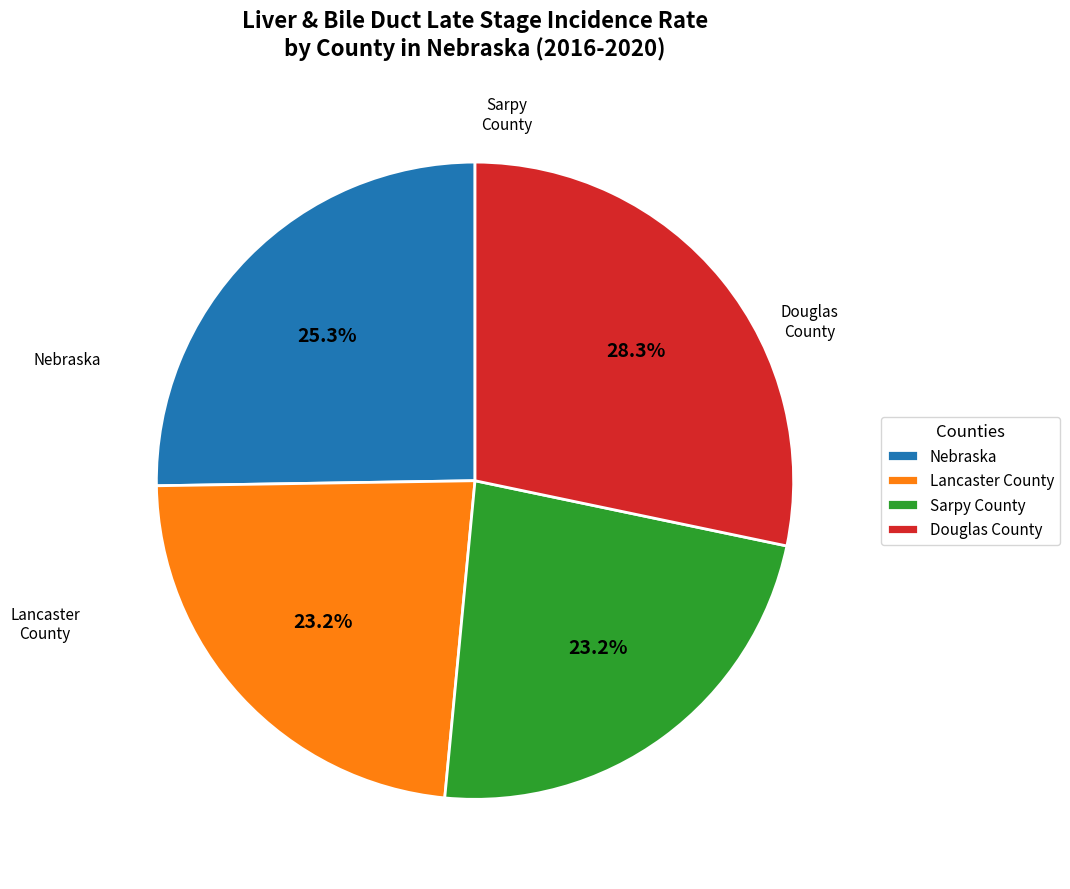

What is the ratio of the value at Sarpy County to the value at Nebraska?

0.9